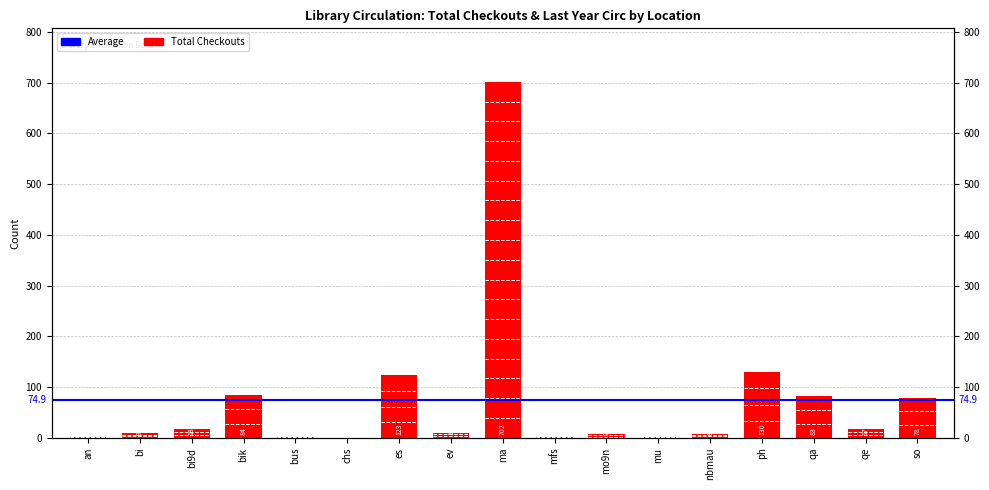

Reading left to right, transcribe all the data shown in this chart.

1	9	18	84	1	0	123	10	702	1	7	2	8	130	83	17	78